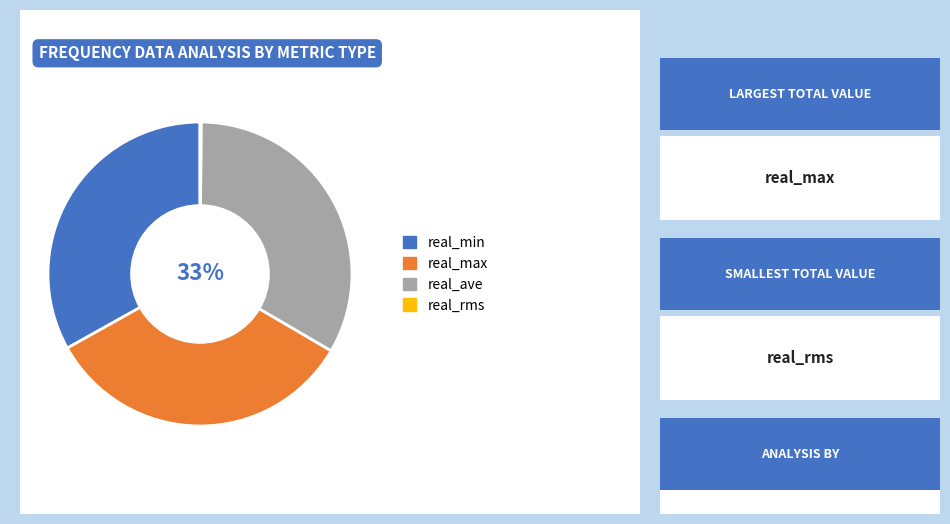

What percentage is the real_ave slice, to the nearest percent?

33%